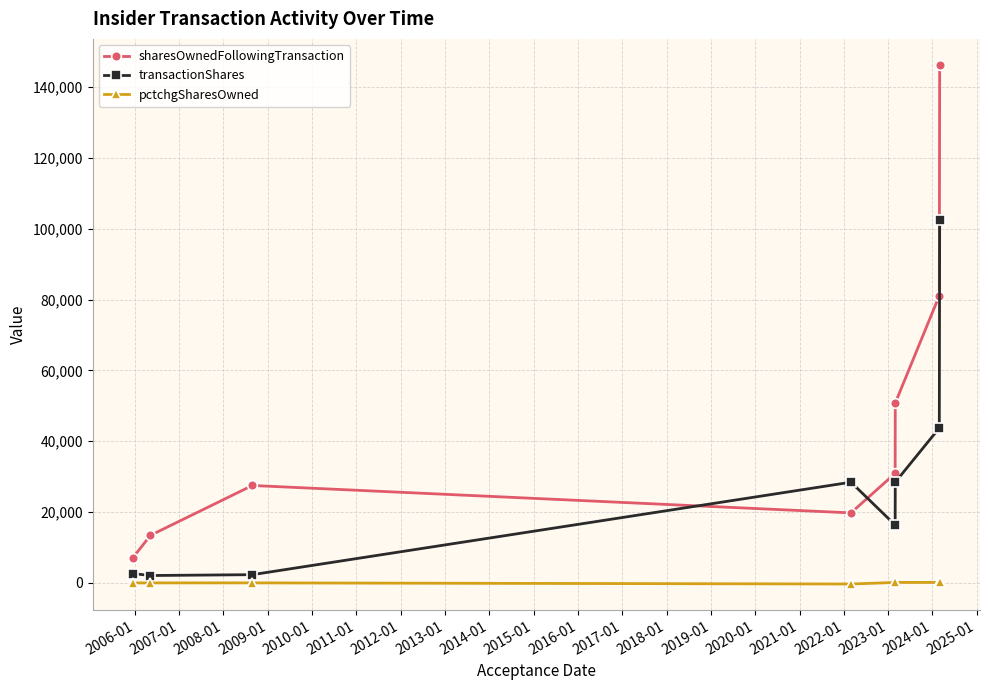

True or false: pctchgSharesOwned and sharesOwnedFollowingTransaction intersect in this chart.

False